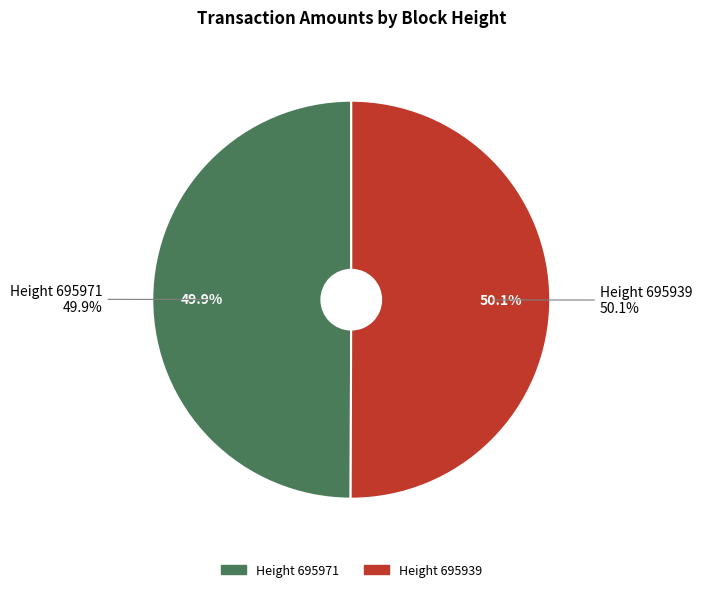

How many segments does this pie chart have?

2